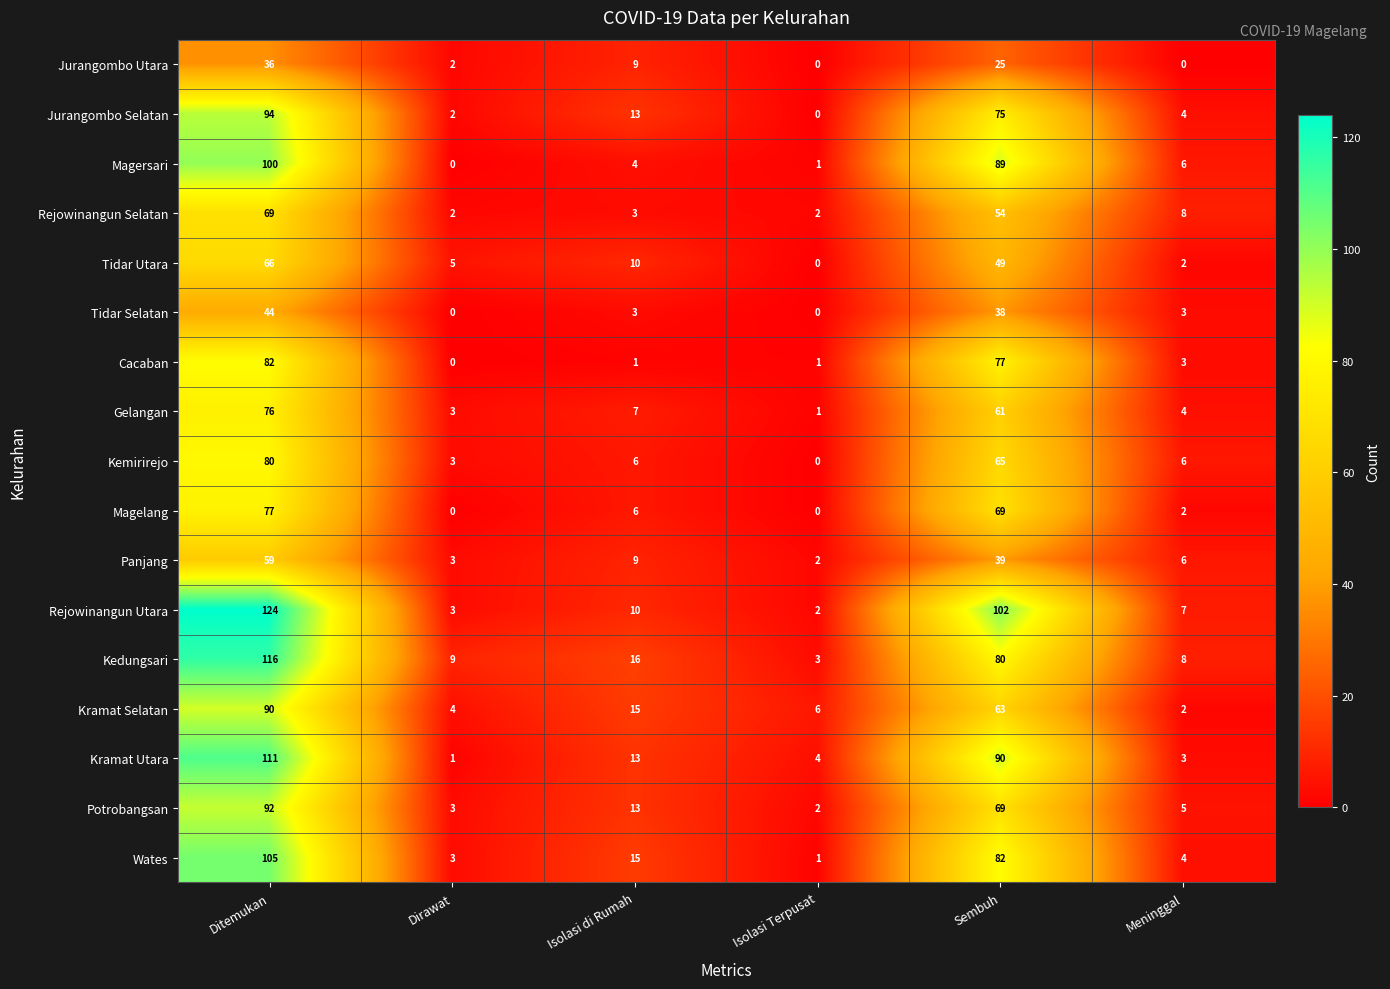

Which series changed the most between Ditemukan and Sembuh?

Kedungsari